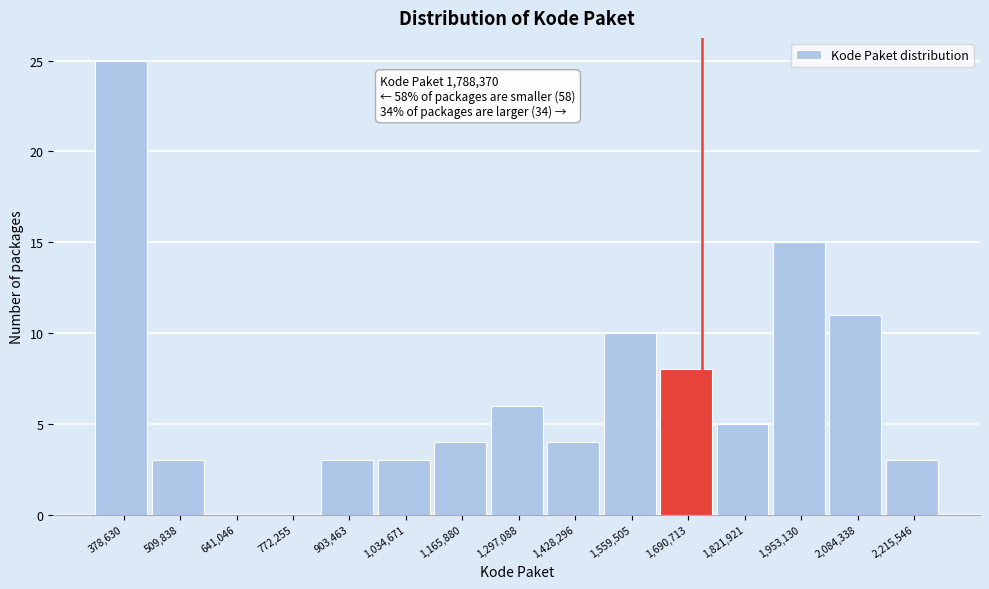

Reading left to right, transcribe all the data shown in this chart.

378,630=25	509,838=3	641,046=0	772,255=0	903,463=3	1,034,671=3	1,165,880=4	1,297,088=6	1,428,296=4	1,559,505=10	1,690,713=8	1,821,921=5	1,953,130=15	2,084,338=11	2,215,546=3